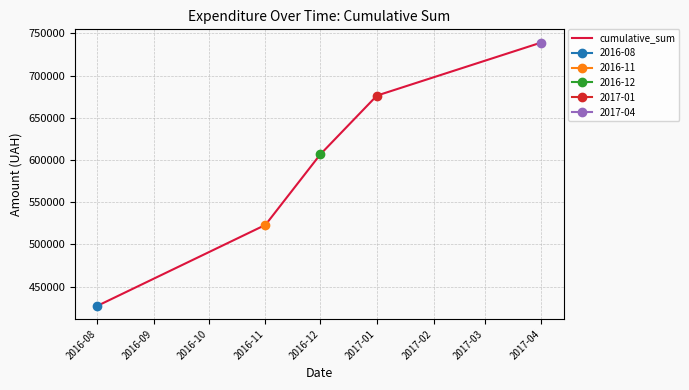

Rank the categories by cumulative_sum value from highest to lowest.

2017-04, 2017-01, 2016-12, 2016-11, 2016-08